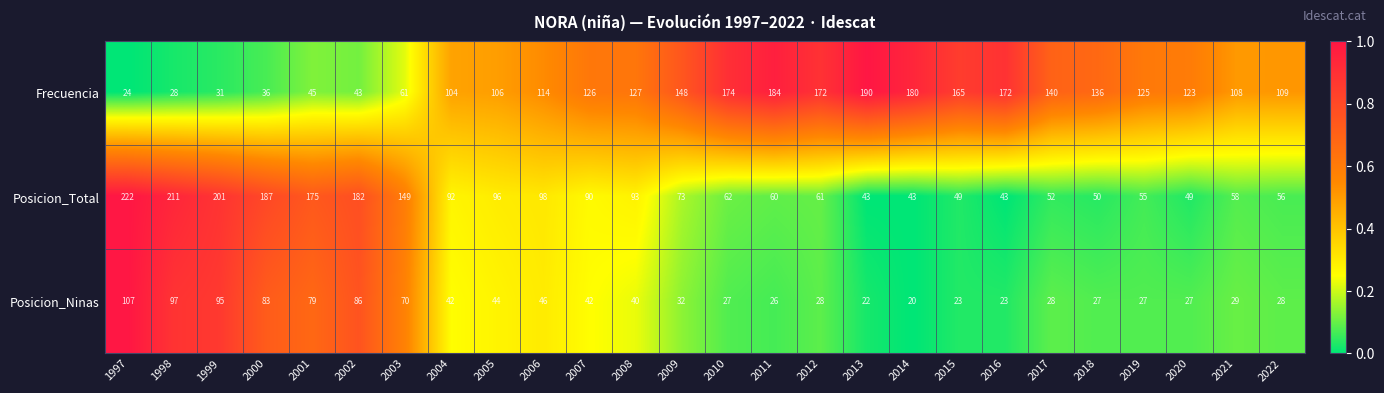

What is the total value across all series at 2006?

258